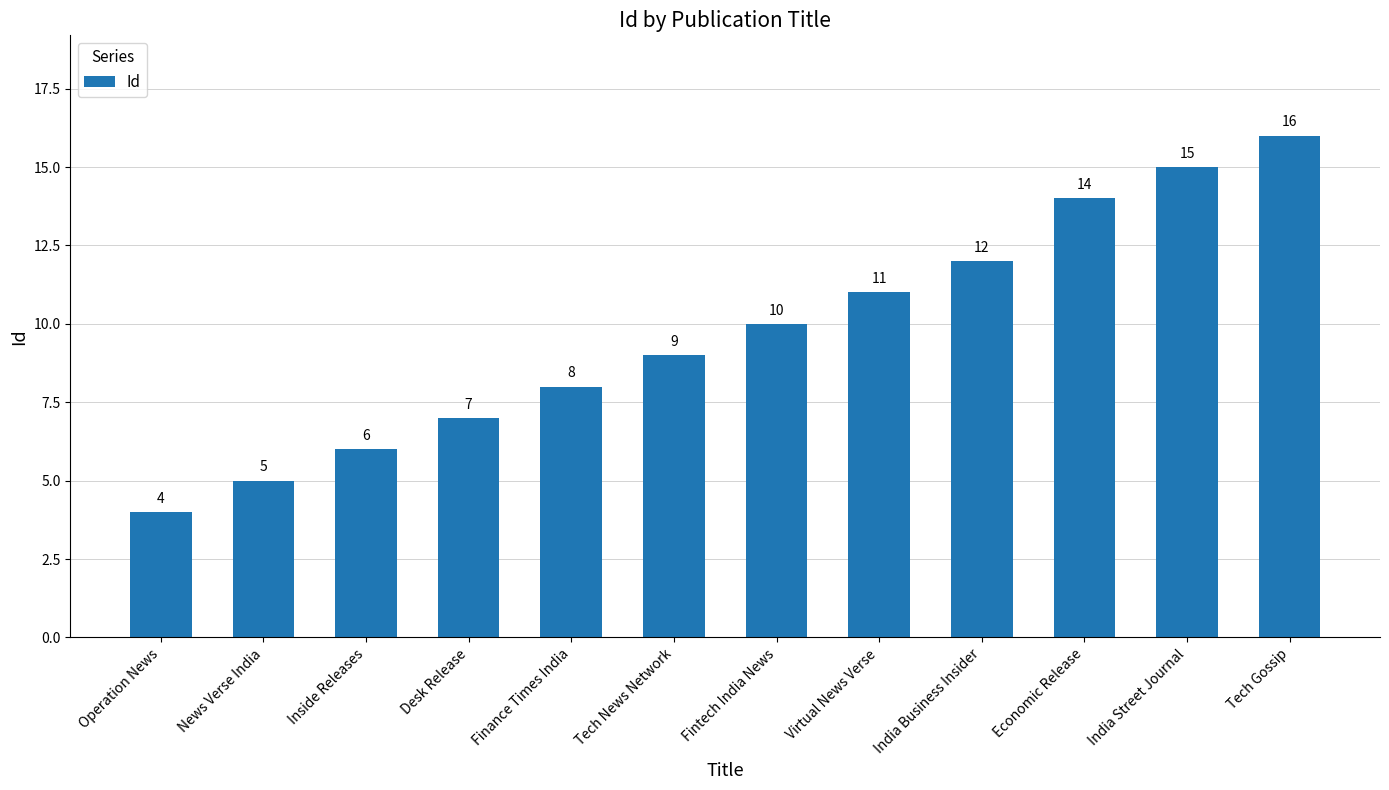

What position from the left is Operation News?

1